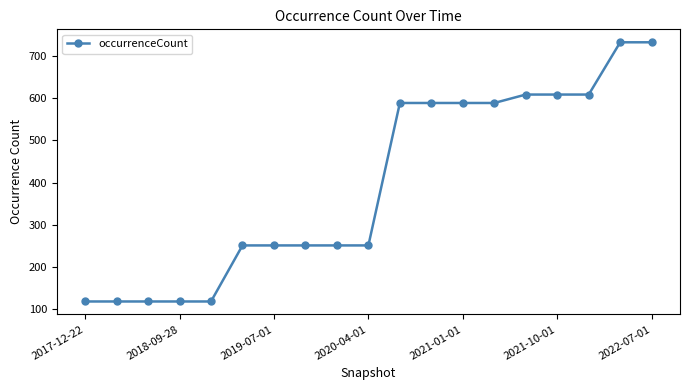

What is the smallest value displayed?

118